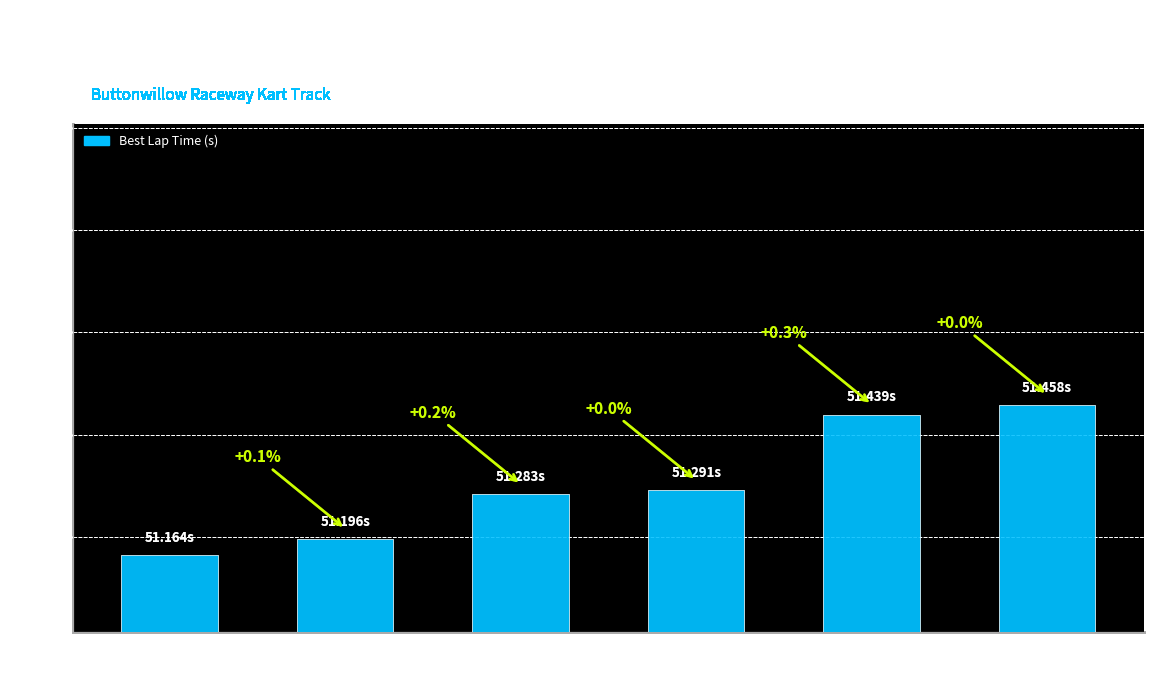

Are the bars horizontal?

No